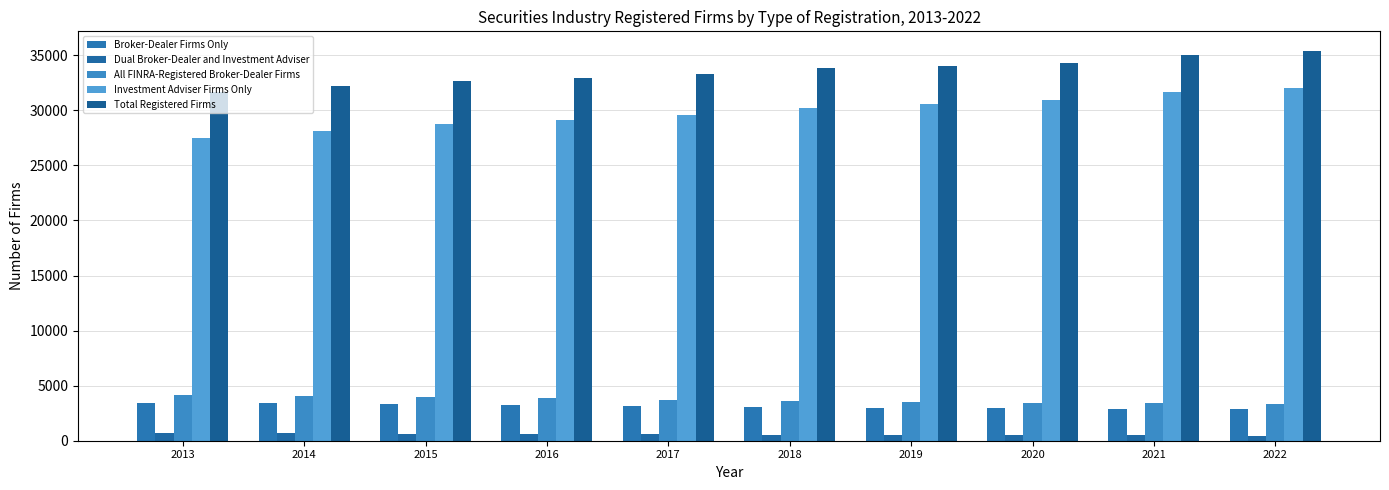

Which has a higher value, 2014 or 2016?

2014